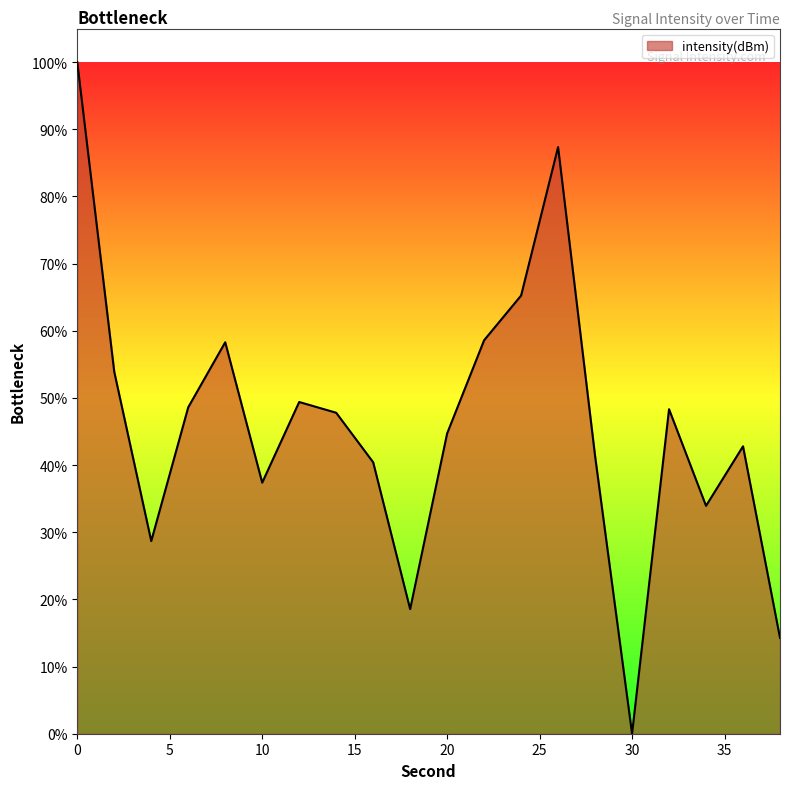

What is the maximum value shown in the chart?

100.0